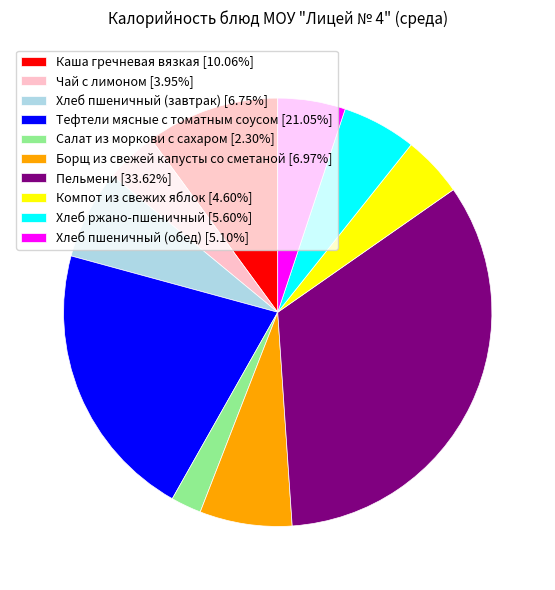

Which category has the biggest portion of the pie?

Пельмени